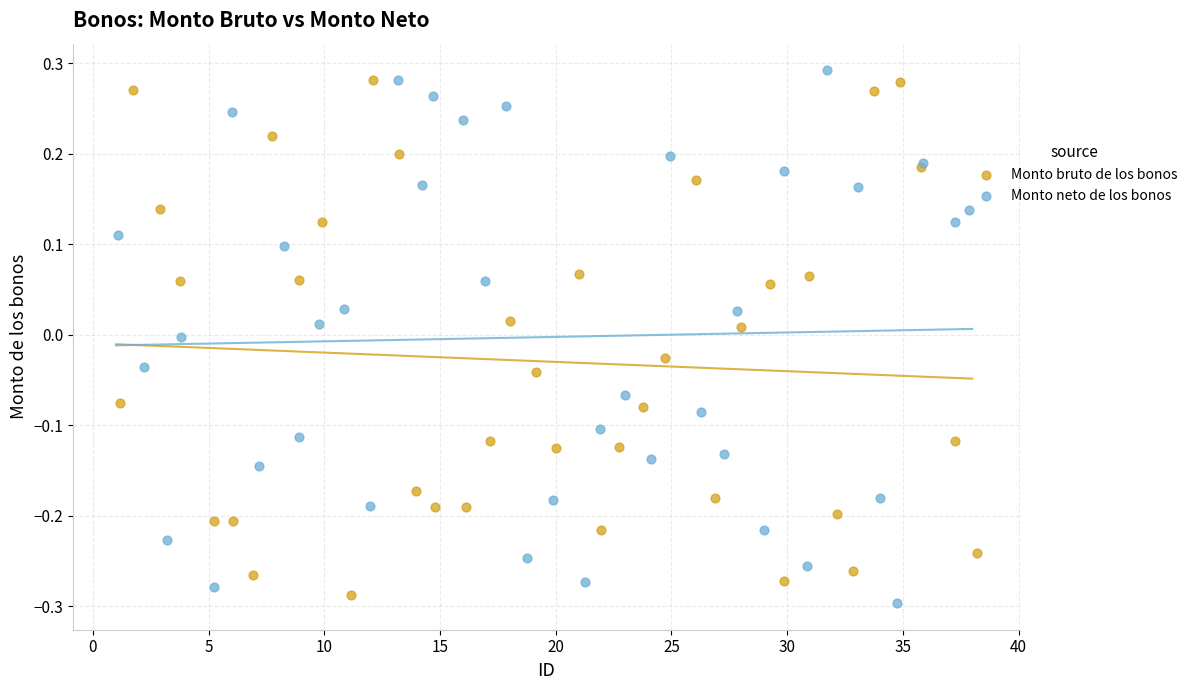

Which series reaches the minimum Y coordinate?

Monto neto de los bonos